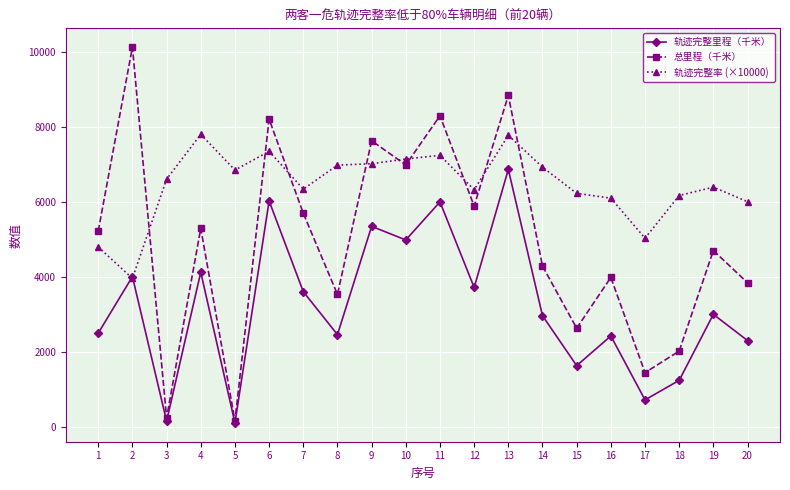

How many values in the 轨迹完整里程（千米） series exceed 3008?

10